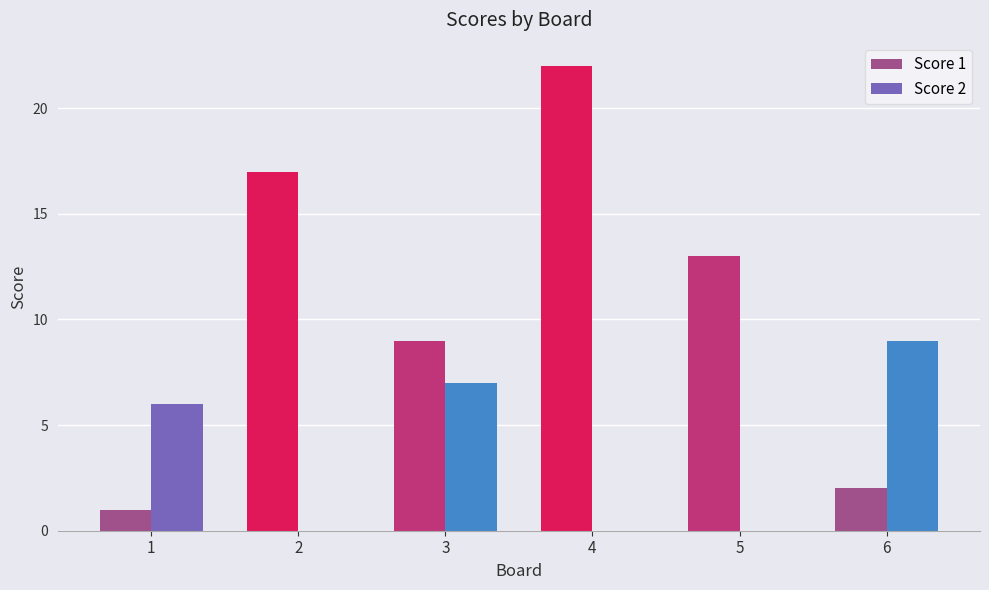

Which series has the largest range (max minus min)?

Score 1